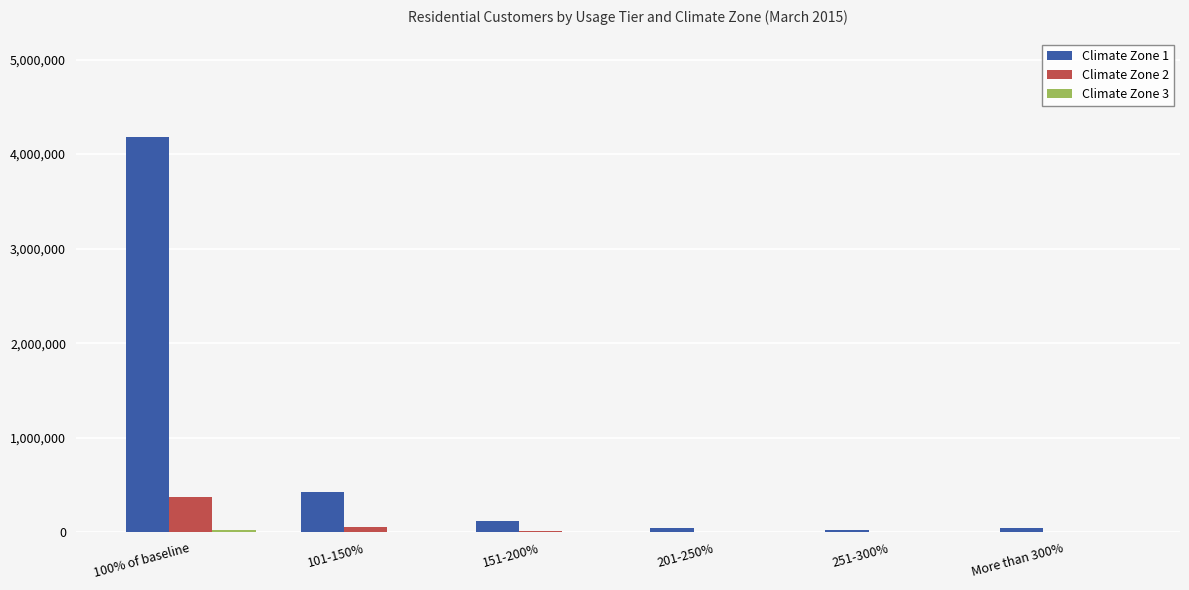

Does the chart contain stacked bars?

No